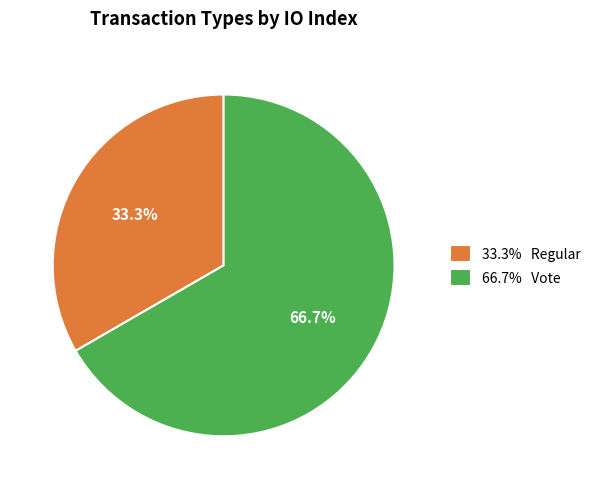

Which category accounts for the majority?

66.7% Vote